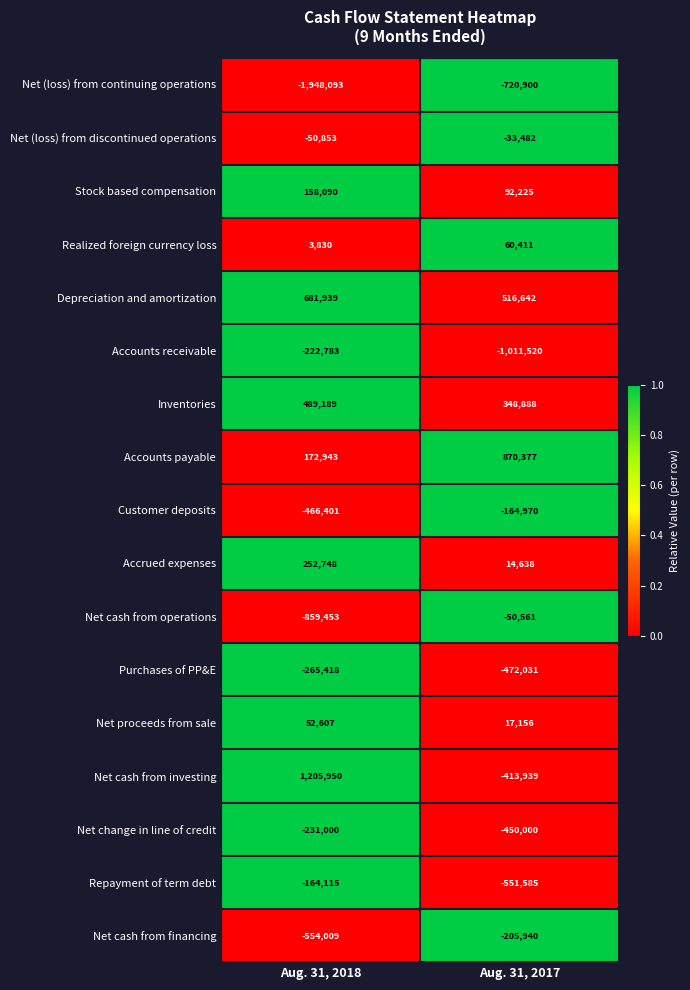

What is the minimum value shown in the chart?

-1948093